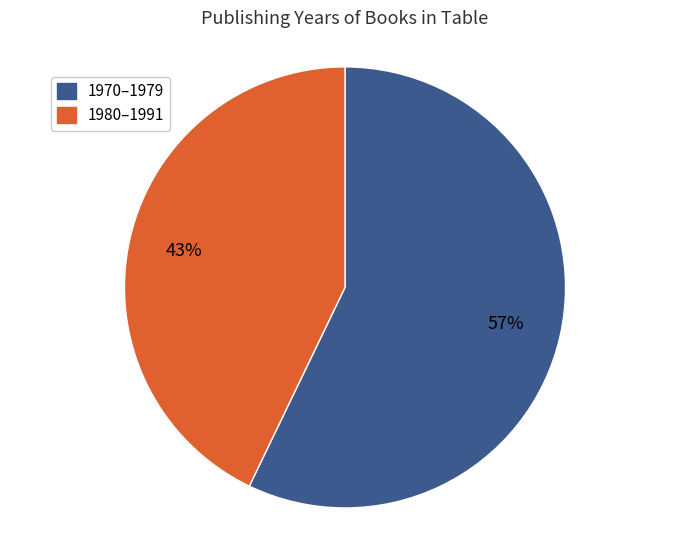

To the nearest percent, what is the difference between the largest and smallest slice percentages?

14%